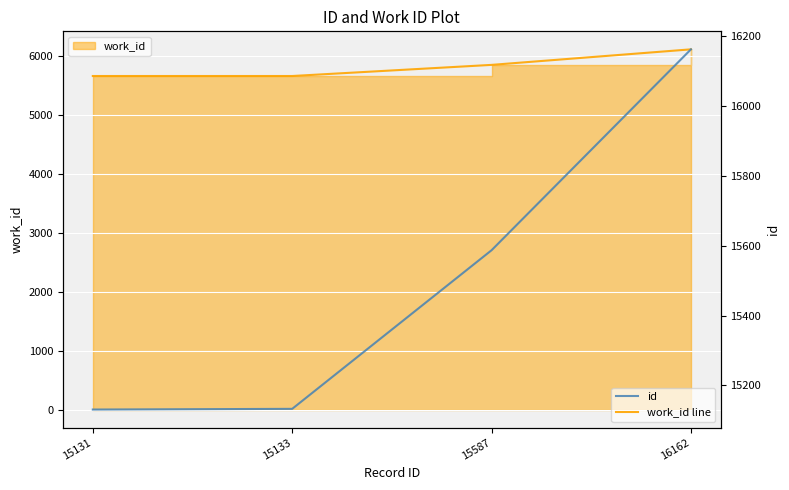

At which category does the chart reach its minimum across all series?

15131